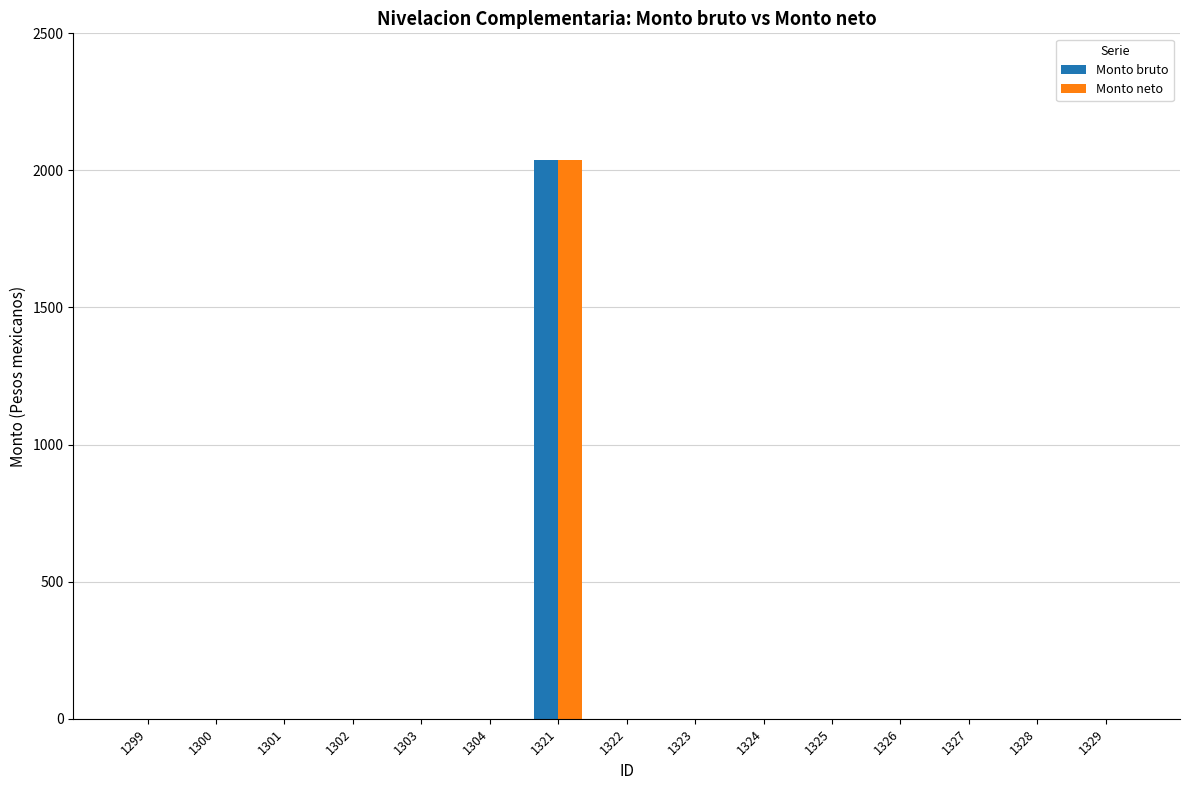

How many data points in Monto bruto are above 0?

1